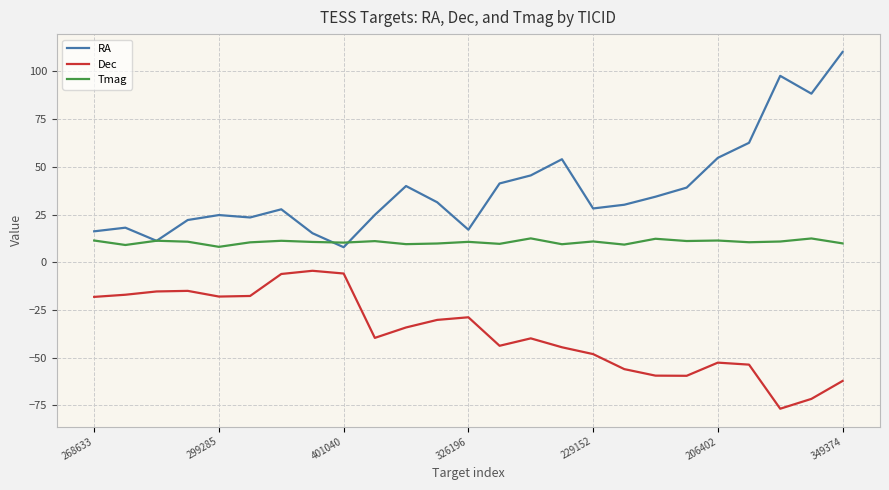

Count the number of data series in this chart.

3